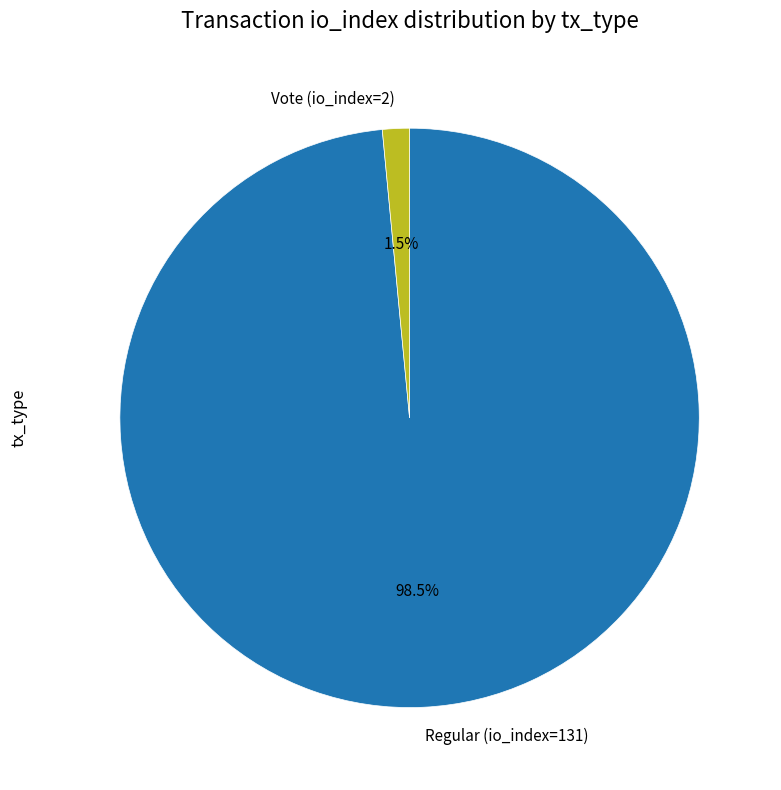

Do Vote (io_index=2) and Regular (io_index=131) together represent more than half of the pie?

Yes